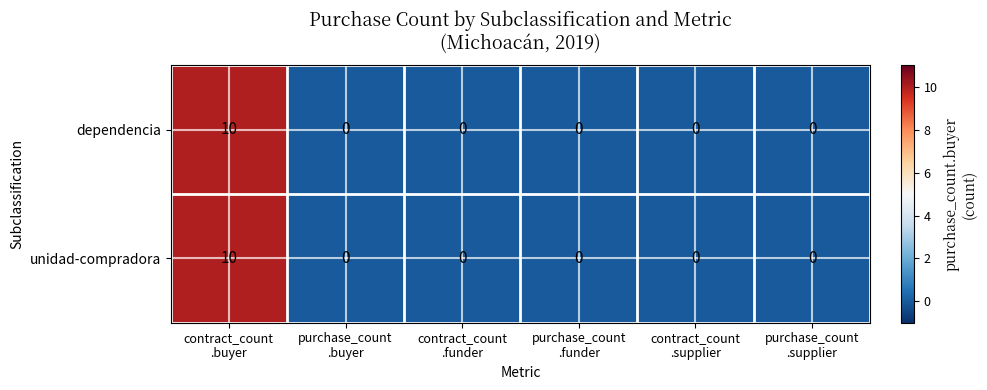

Count the dependencia values in the range 0 to 1.

5